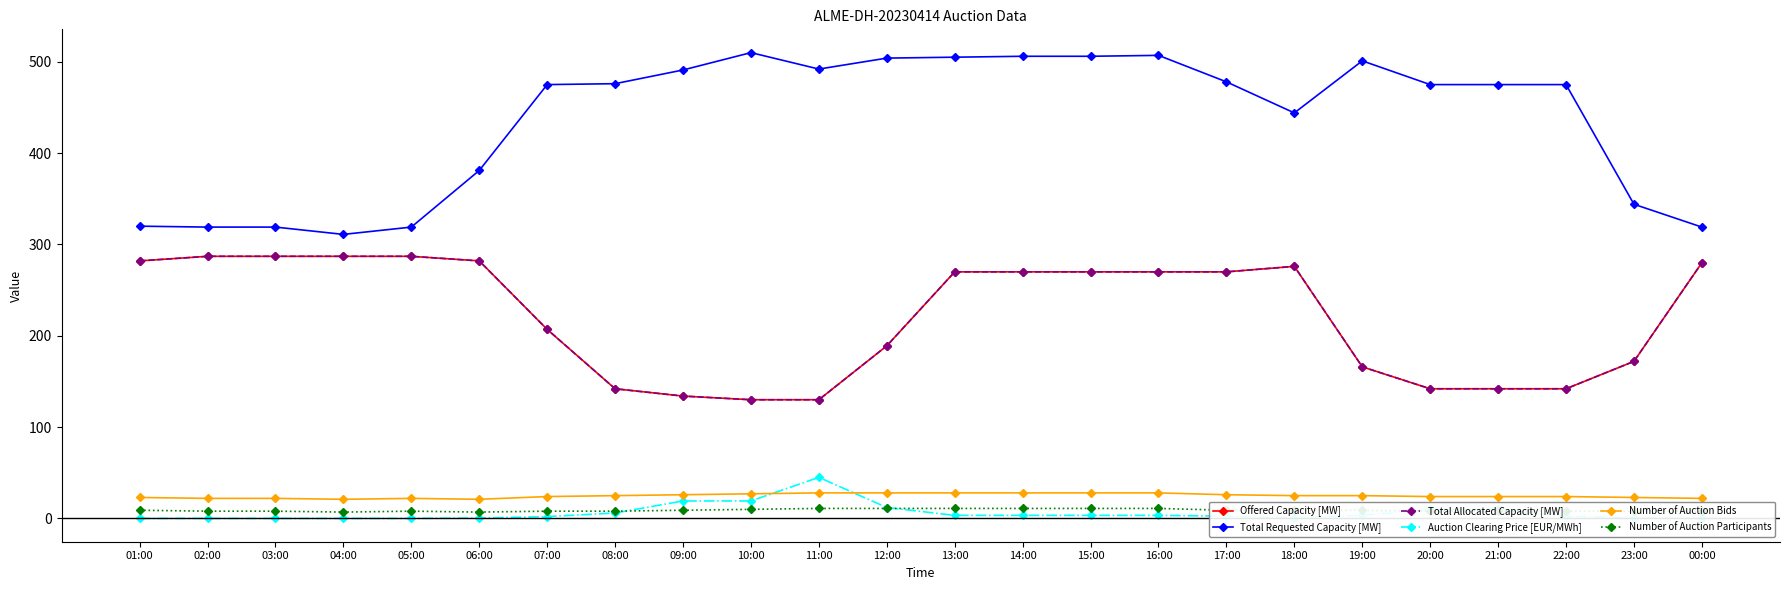

Which series has the largest total across all categories?

Total Requested Capacity [MW]